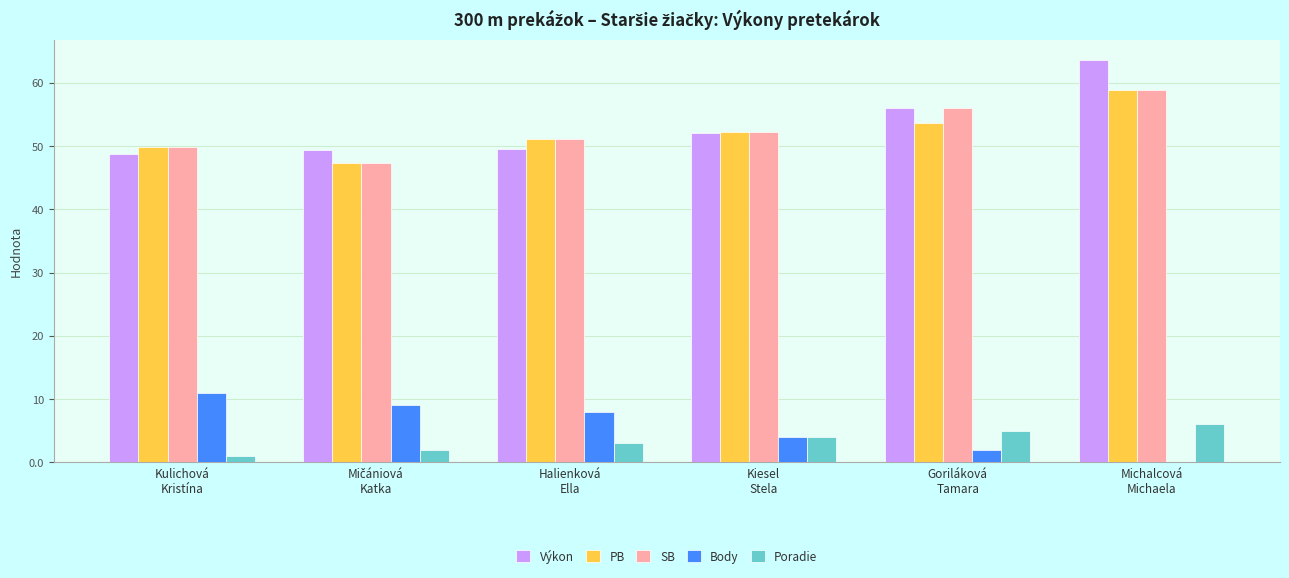

At which label is Výkon closest to 56?

Goriláková
Tamara